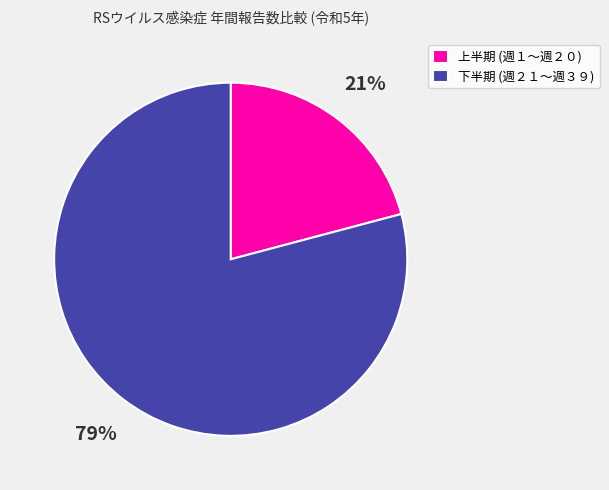

How many slices are in this pie chart?

2